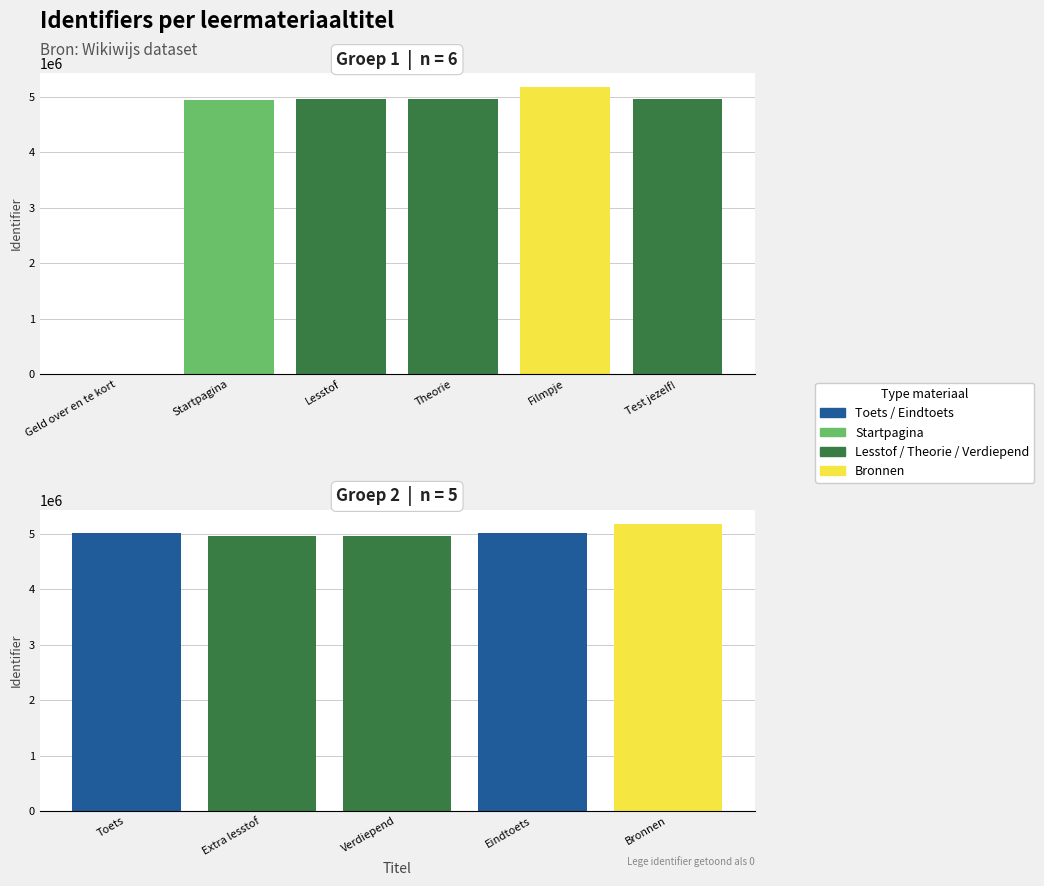

True or false: the data shows 8437139 at Extra lesstof.

False